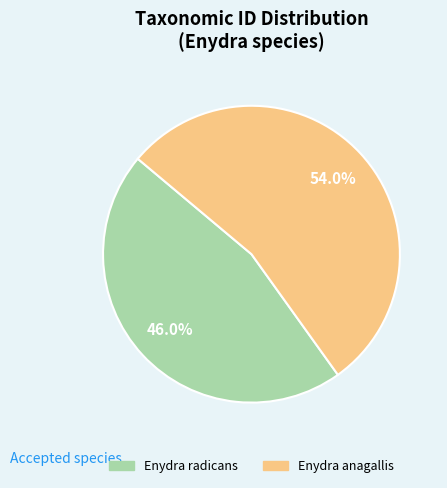

Is the sum of Enydra anagallis and Enydra radicans greater than half?

Yes